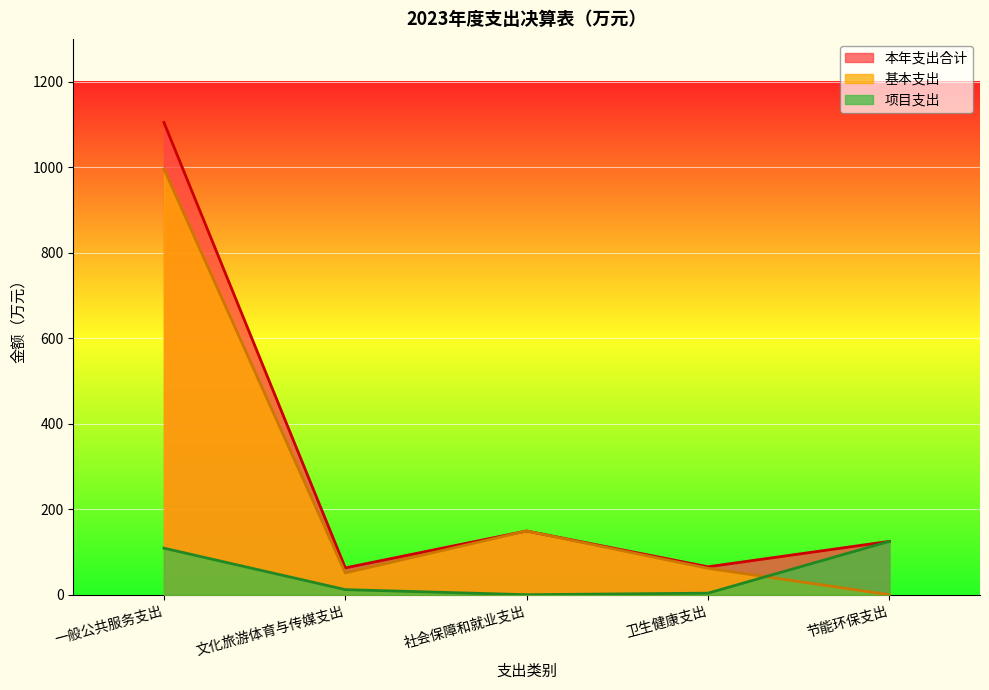

Reading left to right, transcribe all the data shown in this chart.

本年支出合计: 一般公共服务支出=1104.5	文化旅游体育与传媒支出=62.8	社会保障和就业支出=149.0	卫生健康支出=65.3	节能环保支出=124.8
基本支出: 一般公共服务支出=995.6	文化旅游体育与传媒支出=50.9	社会保障和就业支出=149.0	卫生健康支出=61.7	节能环保支出=0.0
项目支出: 一般公共服务支出=108.8	文化旅游体育与传媒支出=11.9	社会保障和就业支出=0.0	卫生健康支出=3.6	节能环保支出=124.8